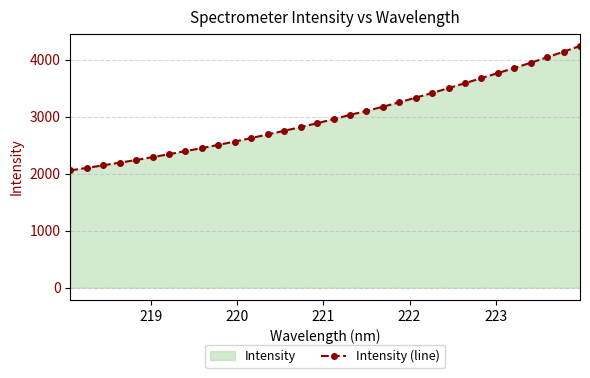

How many lines are shown in the chart?

1